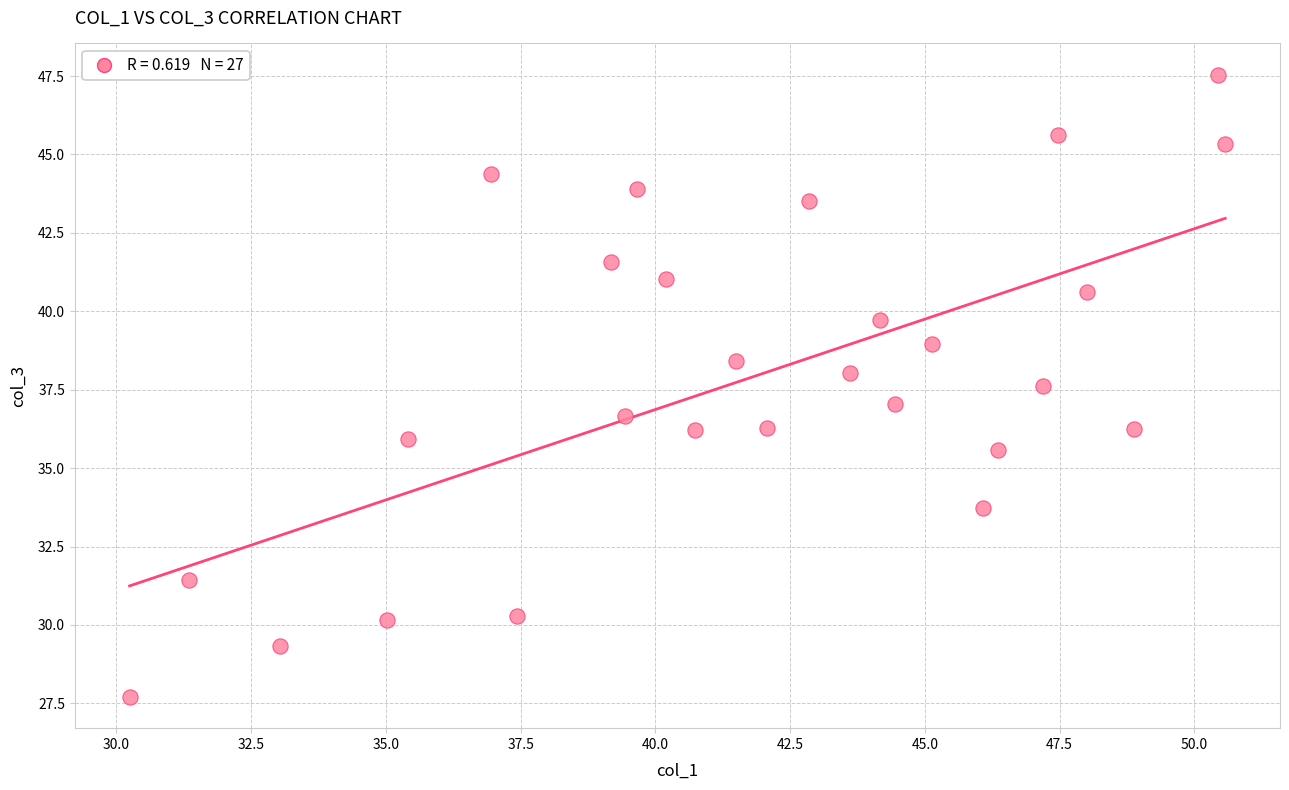

What is the range of X values (max minus min)?

20.3